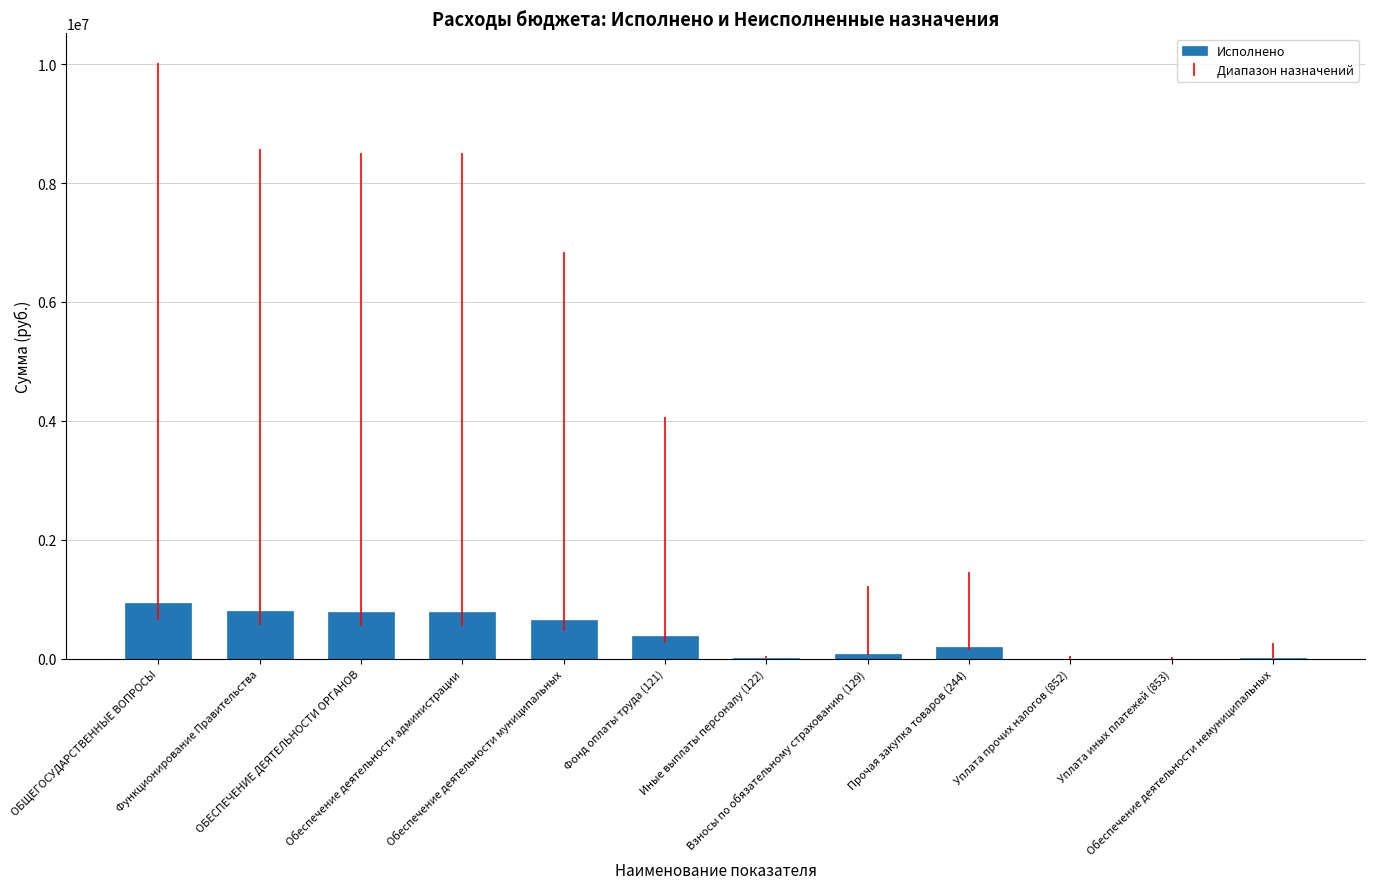

How many values are below 375176?

6